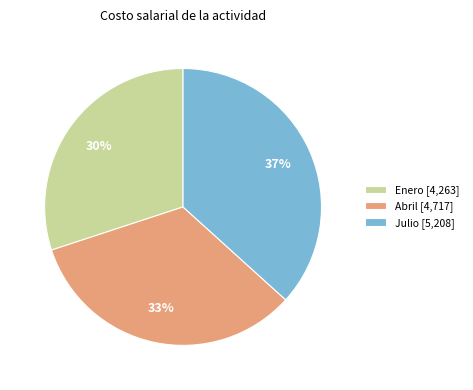

Is the sum of Enero [4,263] and Abril [4,717] greater than half?

Yes